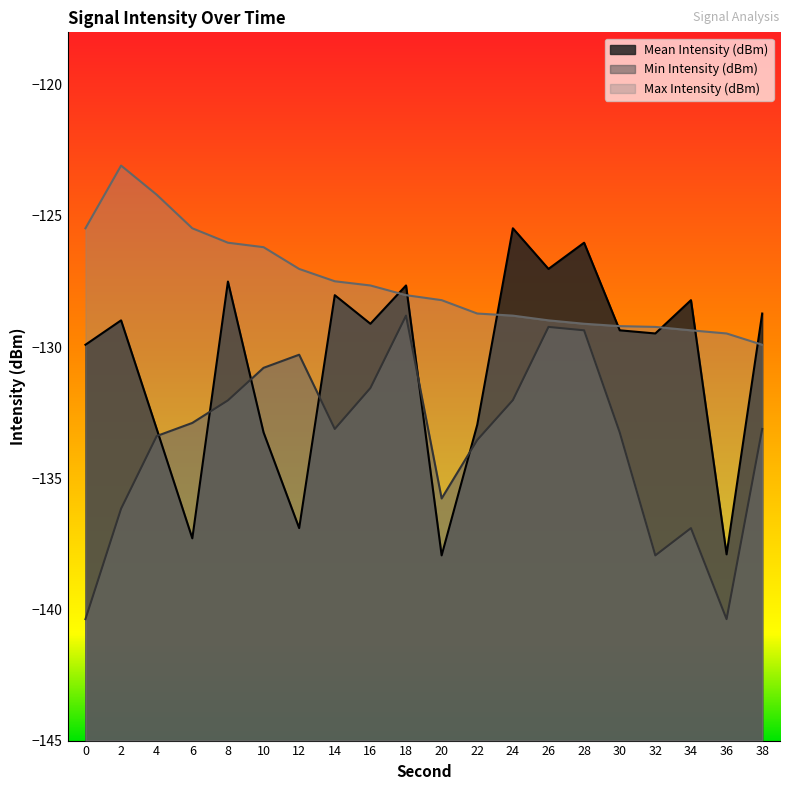

Is it true that Mean Intensity (dBm) equals -128.0 at 14?

True